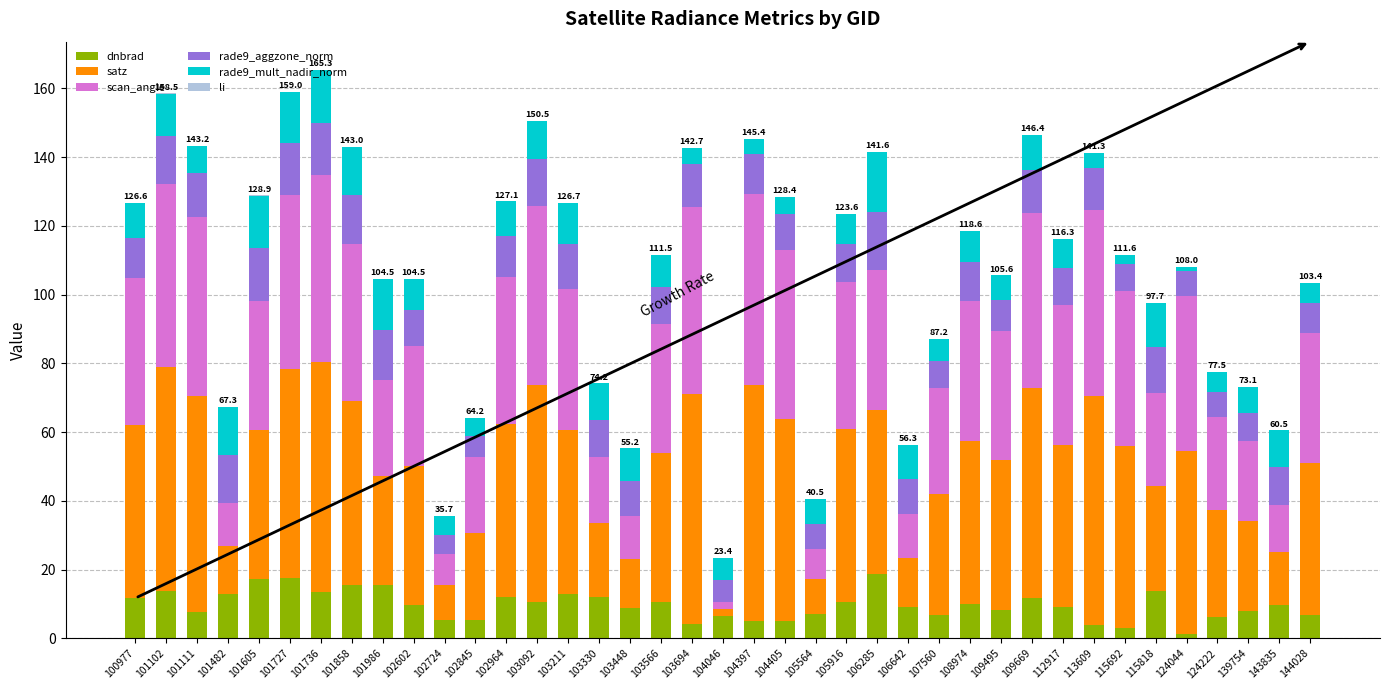

What is the total value across all series at 102845?

64.2